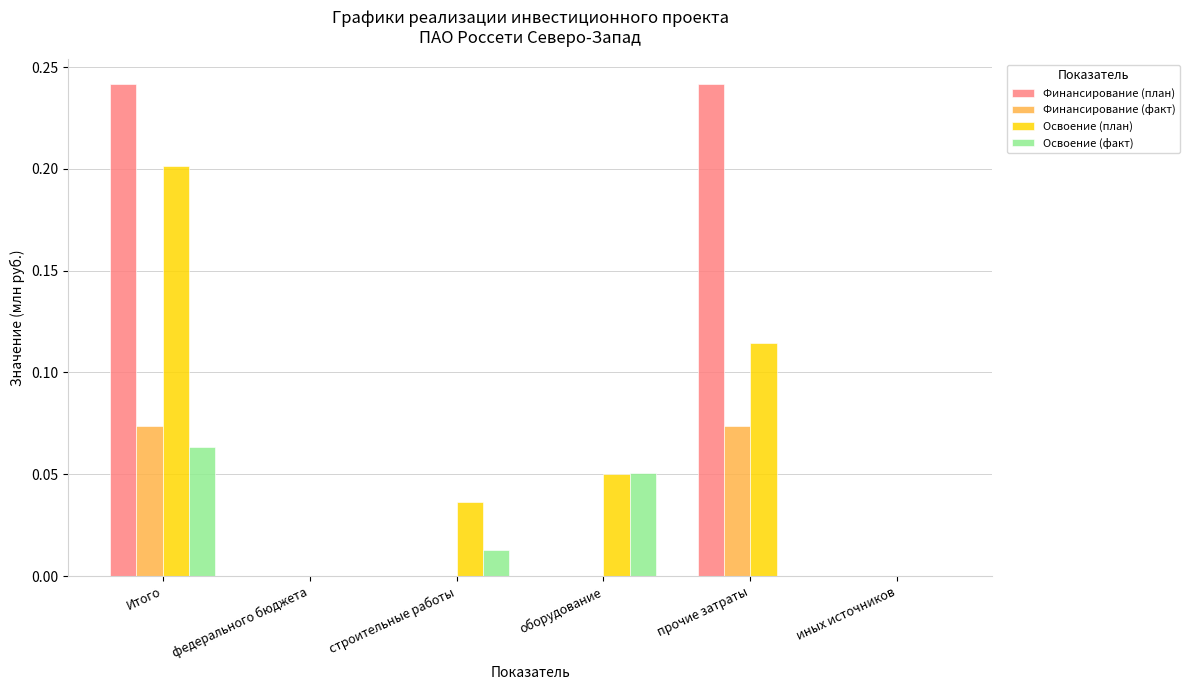

At which label does Освоение (факт) reach its peak?

Итого